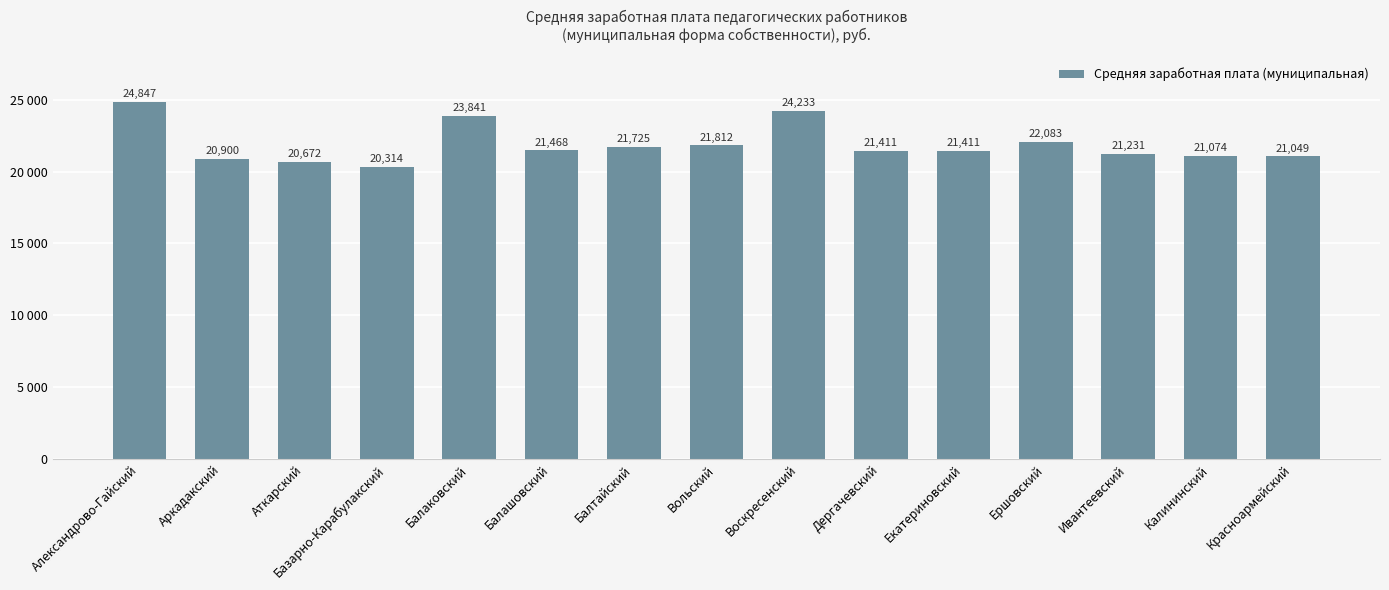

Between Александрово-Гайский and Вольский, which is larger?

Александрово-Гайский